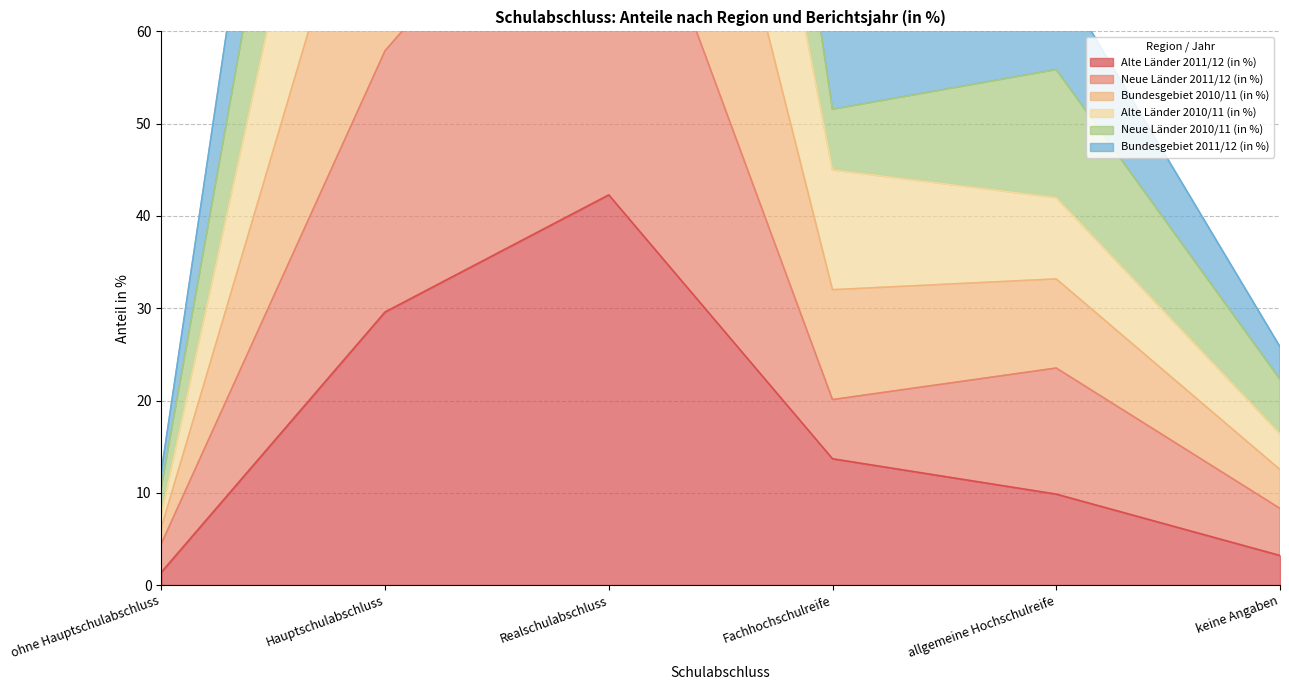

Rank the categories by Alte Länder 2011/12 (in %) value from lowest to highest.

ohne Hauptschulabschluss, keine Angaben, allgemeine Hochschulreife, Fachhochschulreife, Hauptschulabschluss, Realschulabschluss